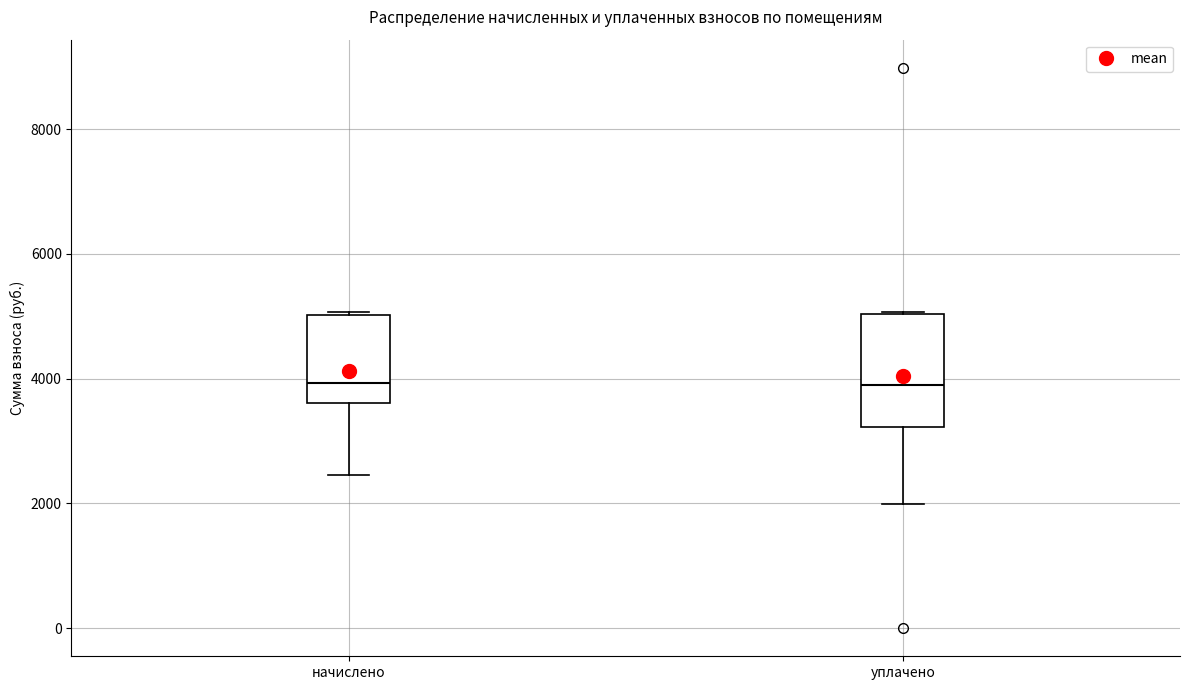

Reading left to right, transcribe this box plot: for each box, give where its median line is, the range the box spans, and where its two whiskers end, as read against the y-axis. The values are not printed on the chart, so give them approximately, as read against the axis.

начислено: median 4000, box 3600 to 5000, whiskers 2400 to 5000
уплачено: median 4000, box 3200 to 5000, whiskers 2000 to 5000